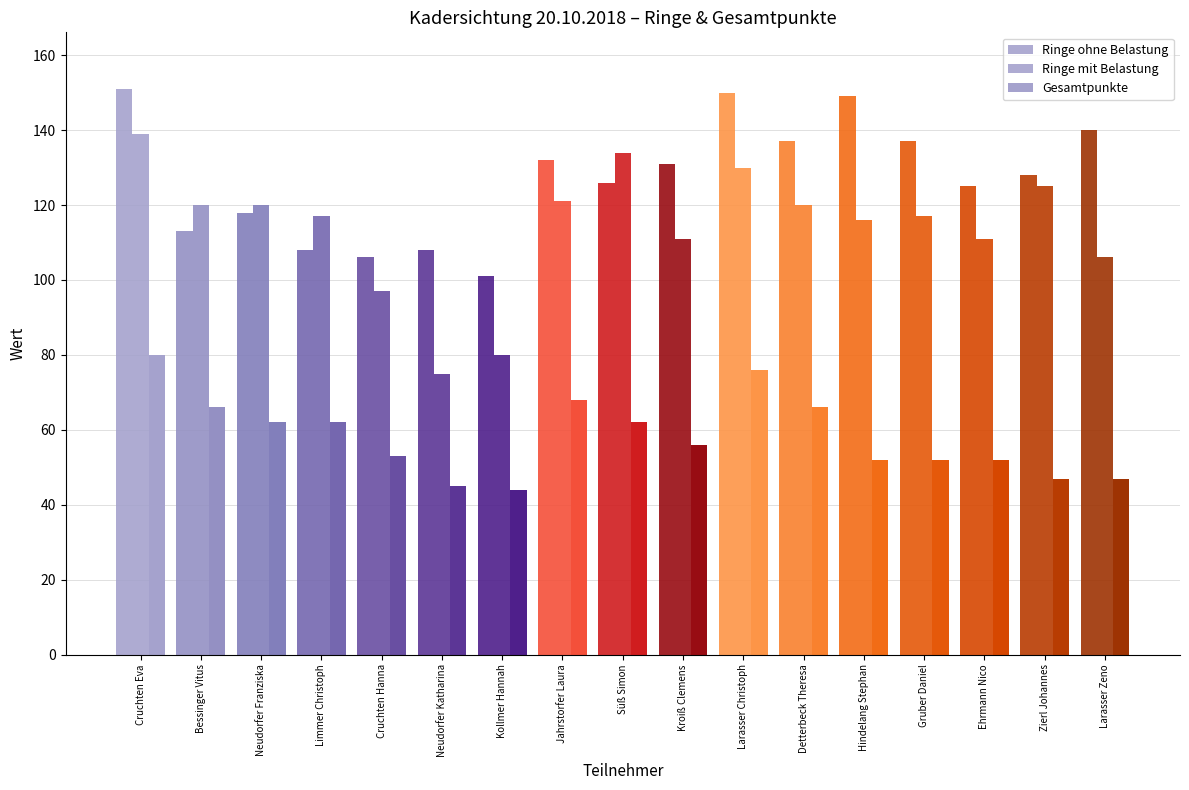

How many distinct data groups are displayed?

3